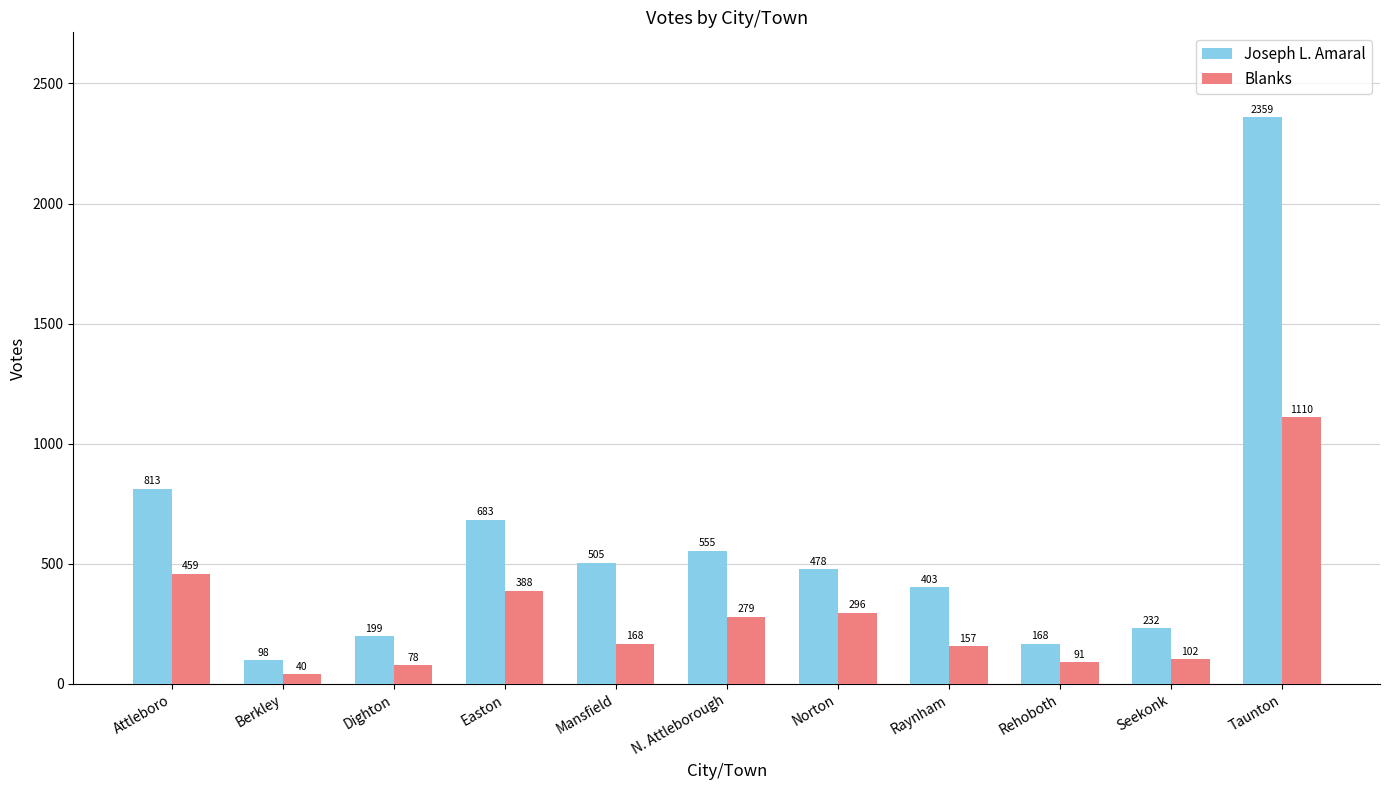

The value of Blanks at Raynham is 157. True or false?

True